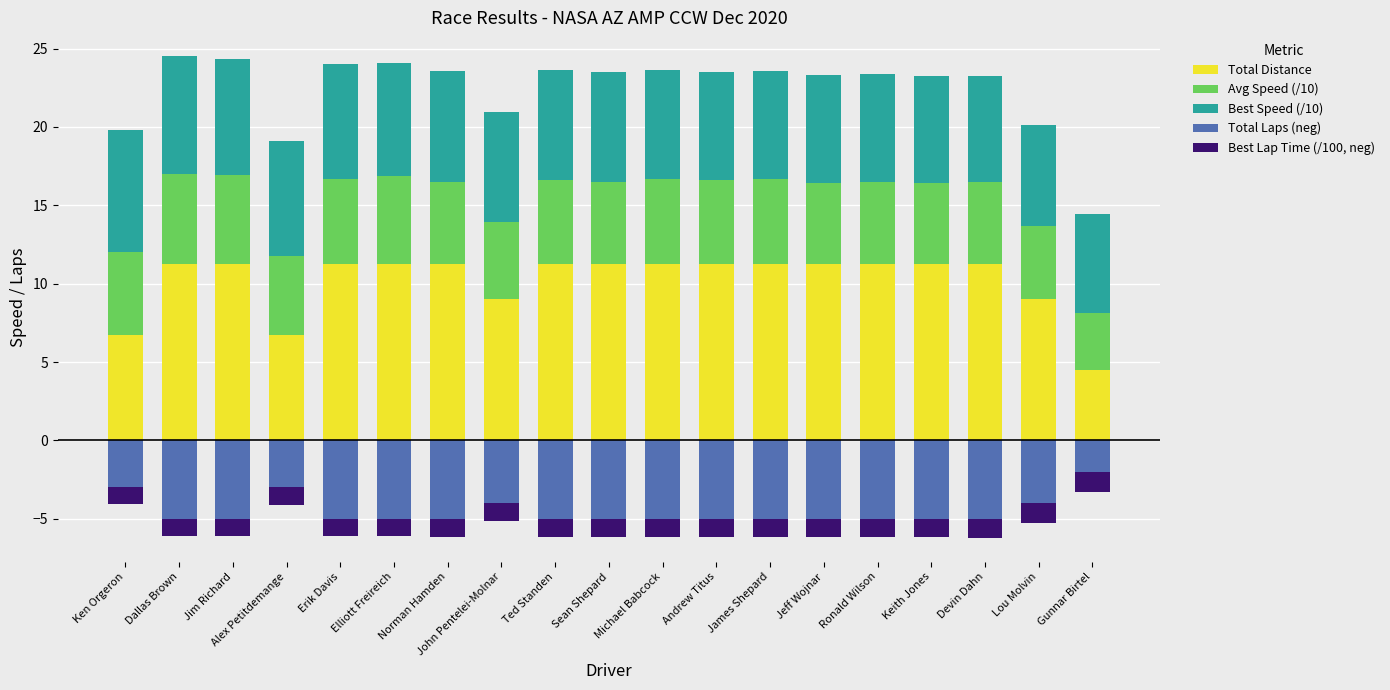

What is the value of the Best Lap Time (/100, neg) bar at the 1st from the left?

-1.0